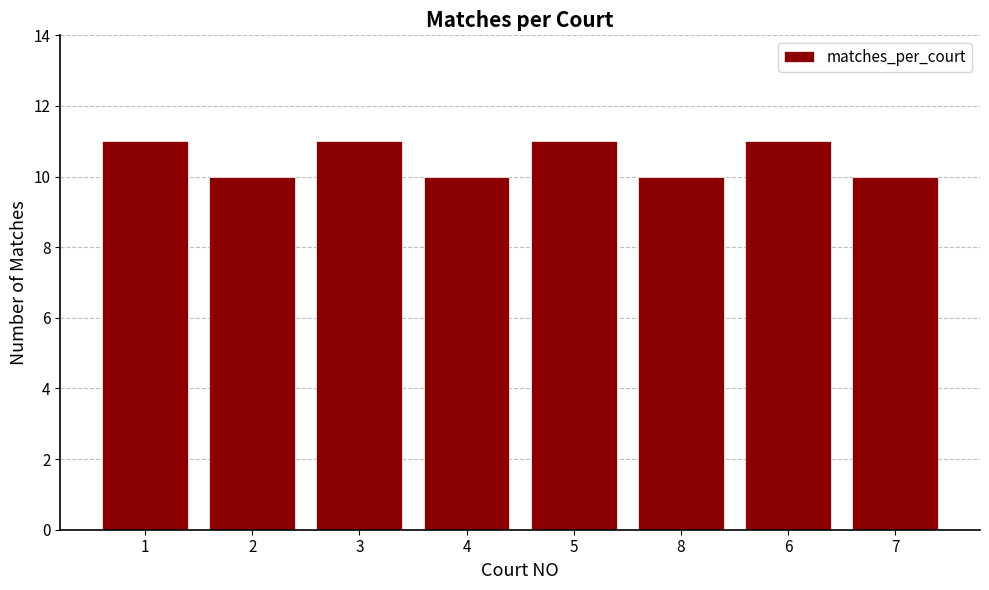

What is the sum of the values at 7 and 2?

20